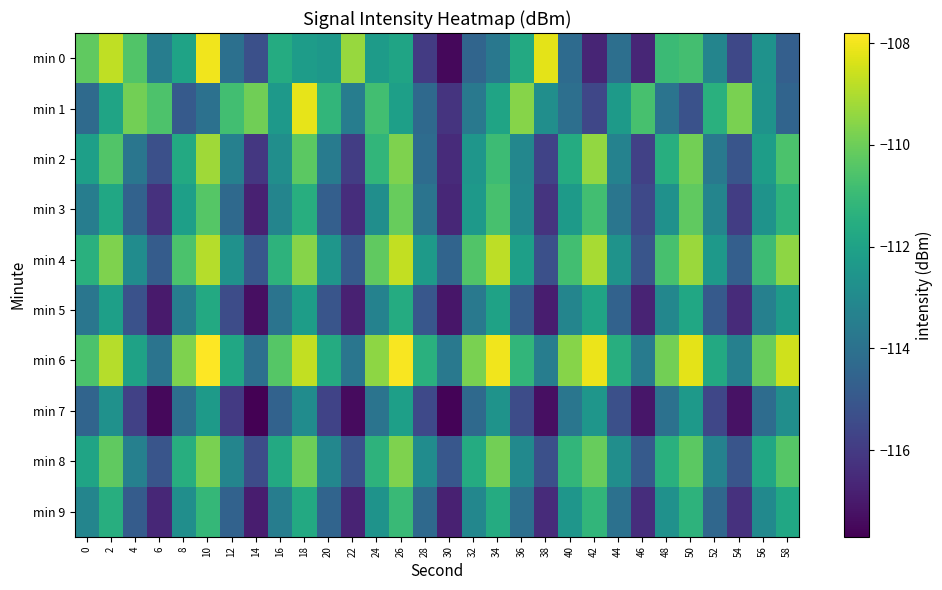

Which series has the largest range (max minus min)?

min 0